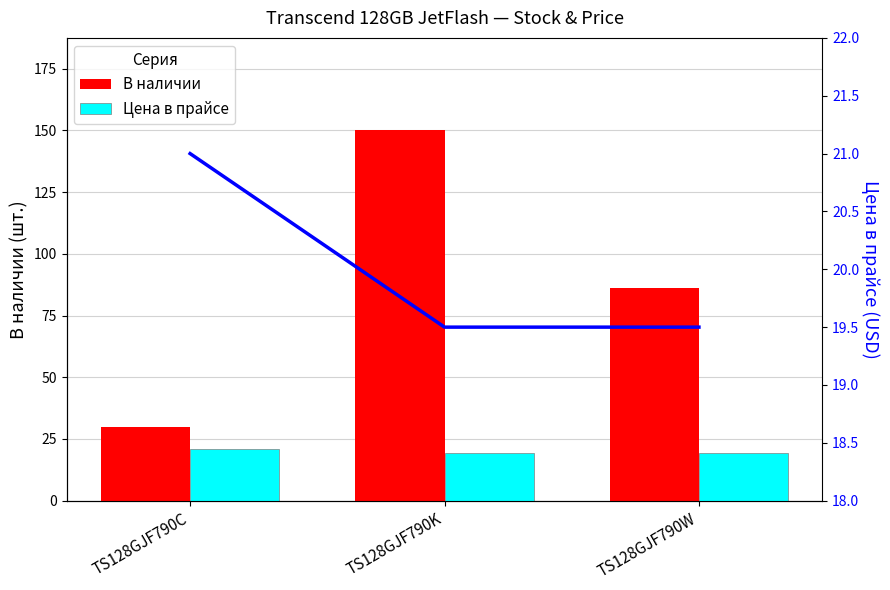

The Цена в прайсе series shows 31.1 at TS128GJF790K. True or false?

False